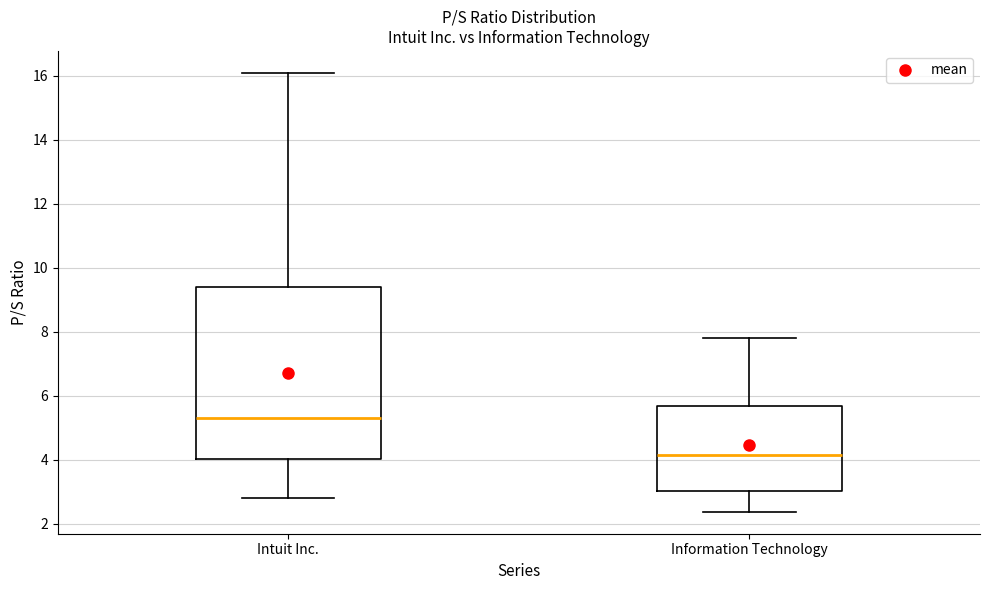

Reading left to right, read every box against the y-axis: the position of its median line, the range the box covers, and the ends of its whiskers. The values are not printed on the chart, so give them approximately, as read against the axis.

Intuit Inc.: median 5.4, box 4.0 to 9.4, whiskers 2.8 to 16.0
Information Technology: median 4.2, box 3.0 to 5.6, whiskers 2.4 to 7.8